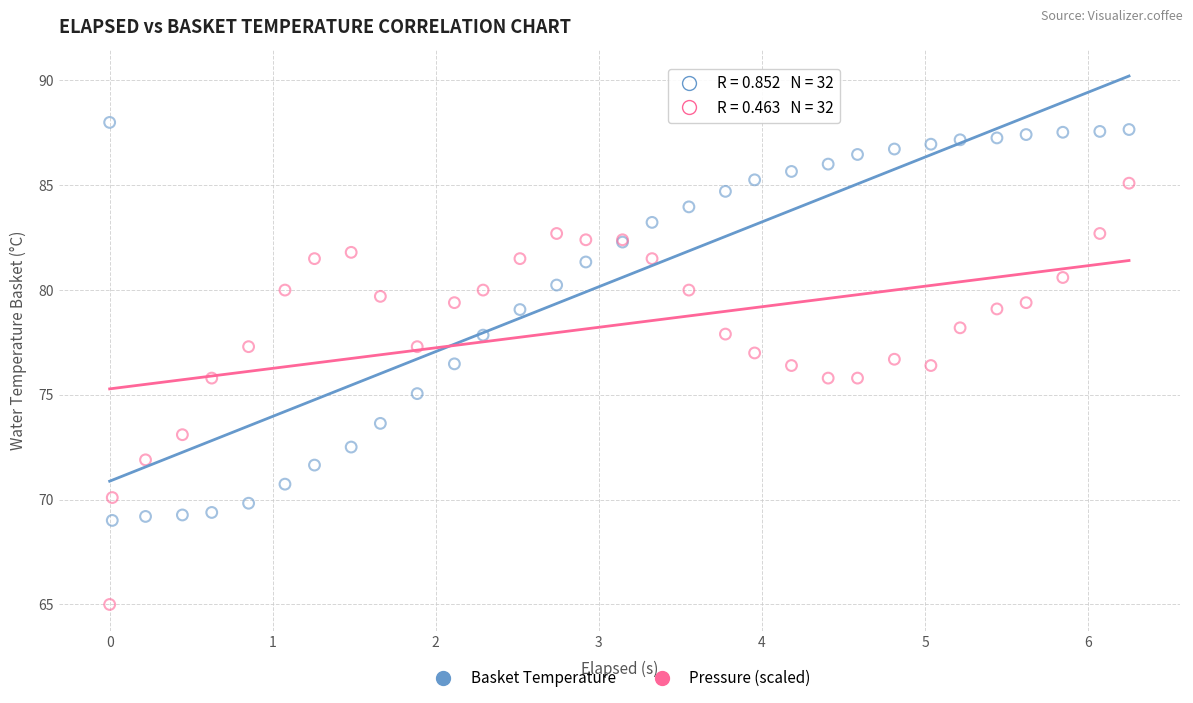

Which series contains the highest Y value?

Basket Temperature